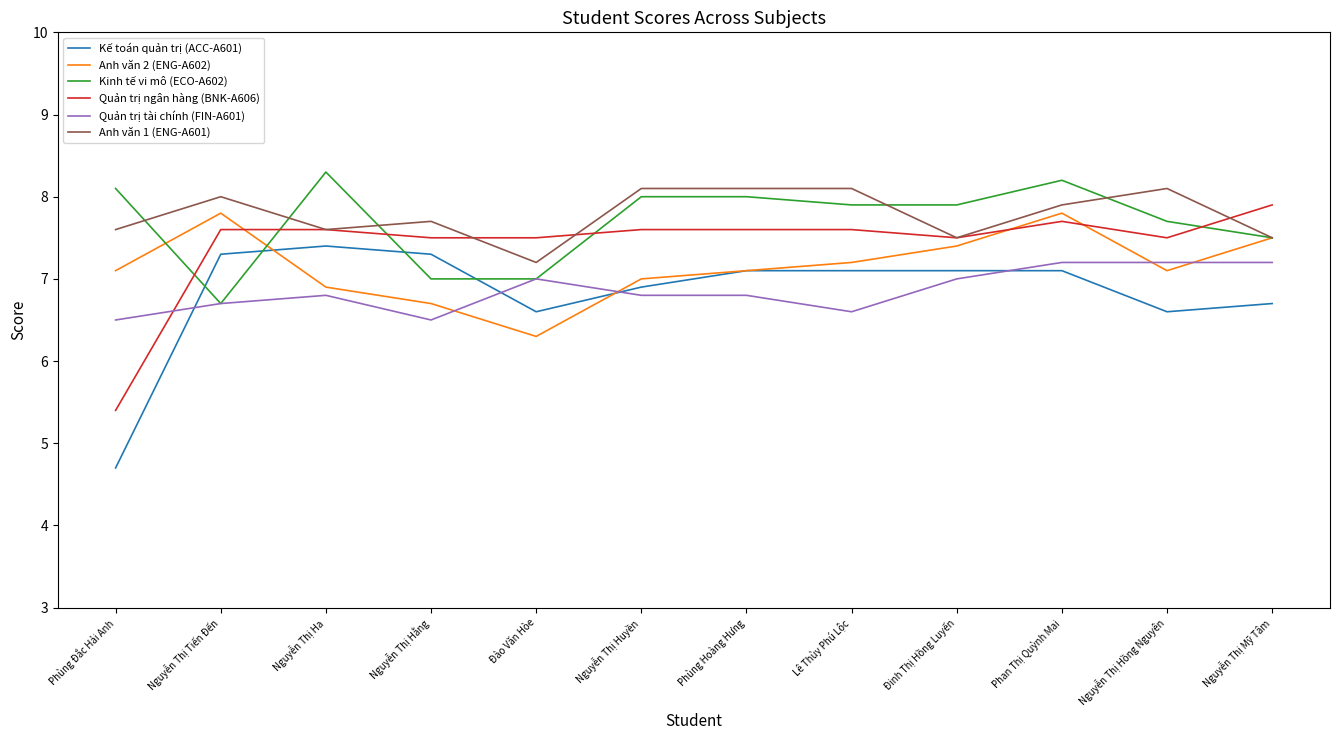

At which category is the sum across all series the highest?

Phan Thị Quỳnh Mai